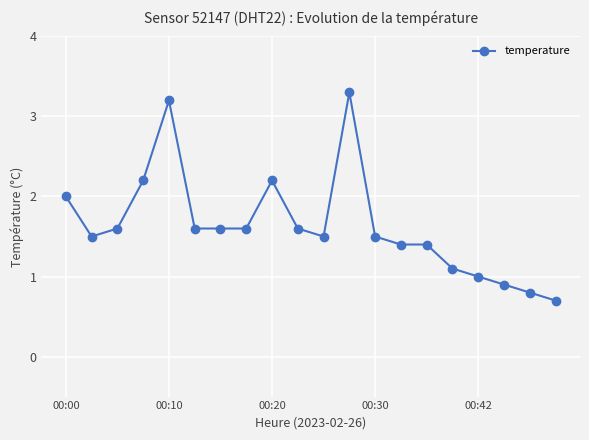

What is the value of the 16th point from the left?

1.1